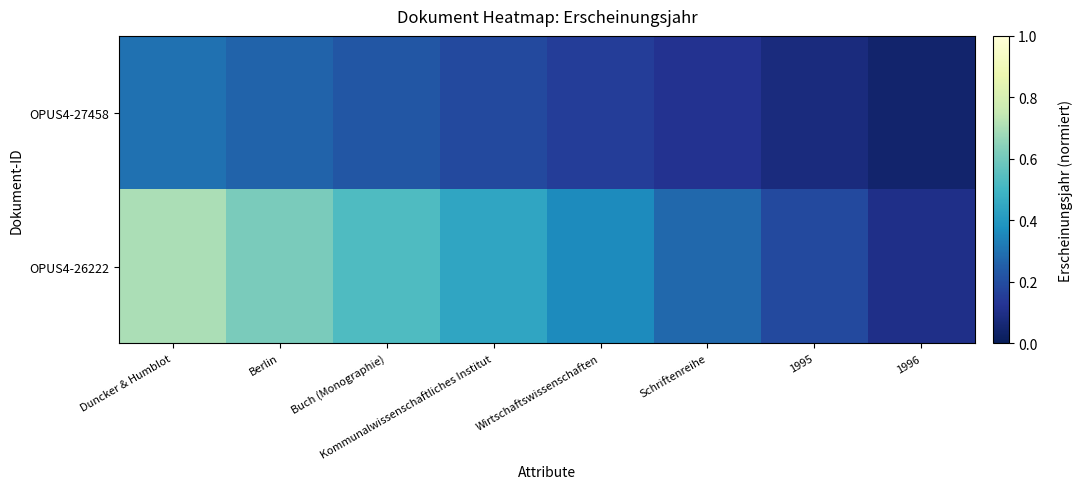

At Buch (Monographie), list the series in order from smallest to largest.

OPUS4-27458, OPUS4-26222